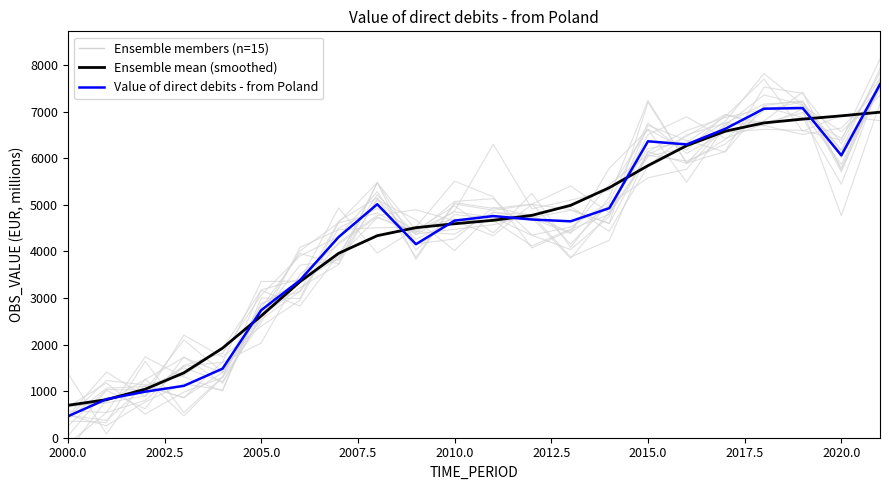

How many data points in Value of direct debits - from Poland are less than 4683?

11